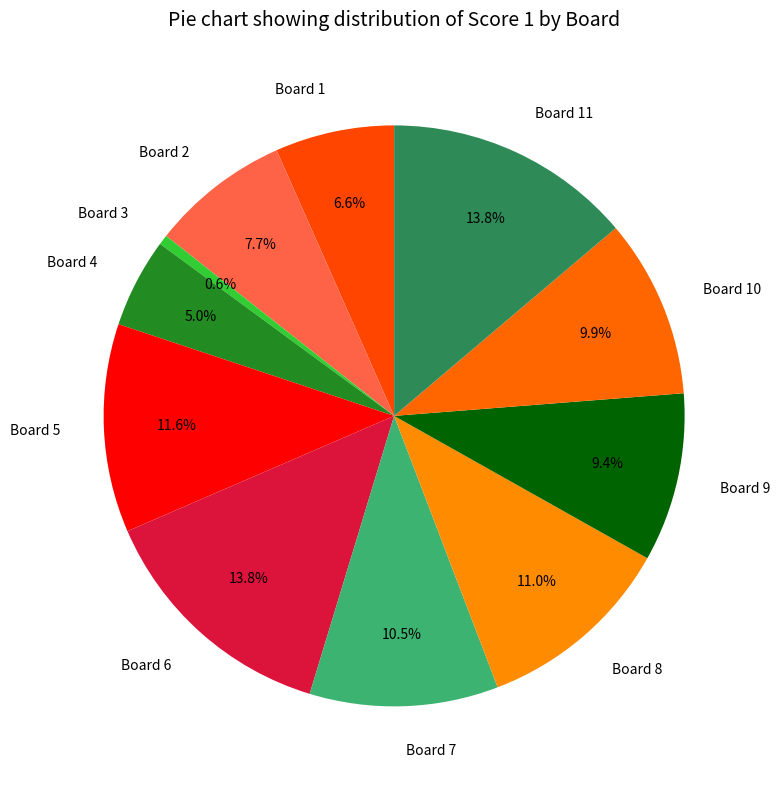

What portion of the pie excludes Board 1?

93.4%